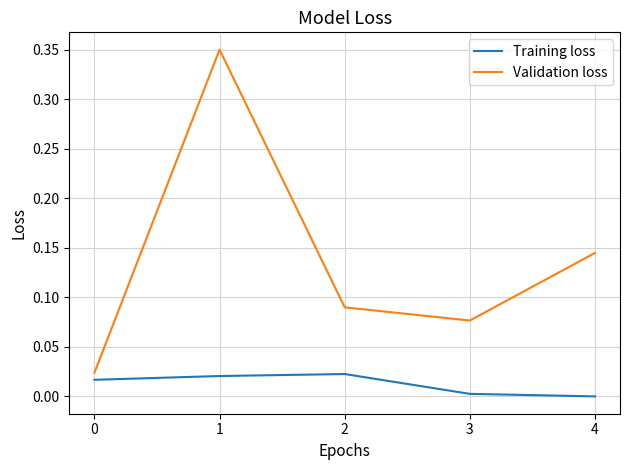

The Training loss series shows 0.0 at 4. True or false?

True